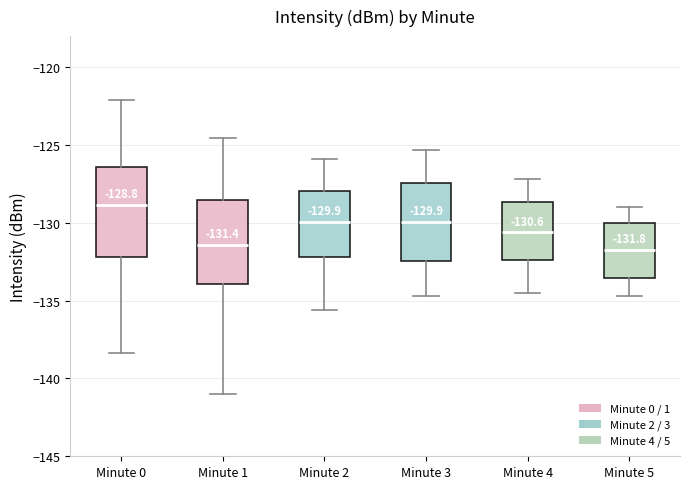

Which box has the highest median line?

Minute 0